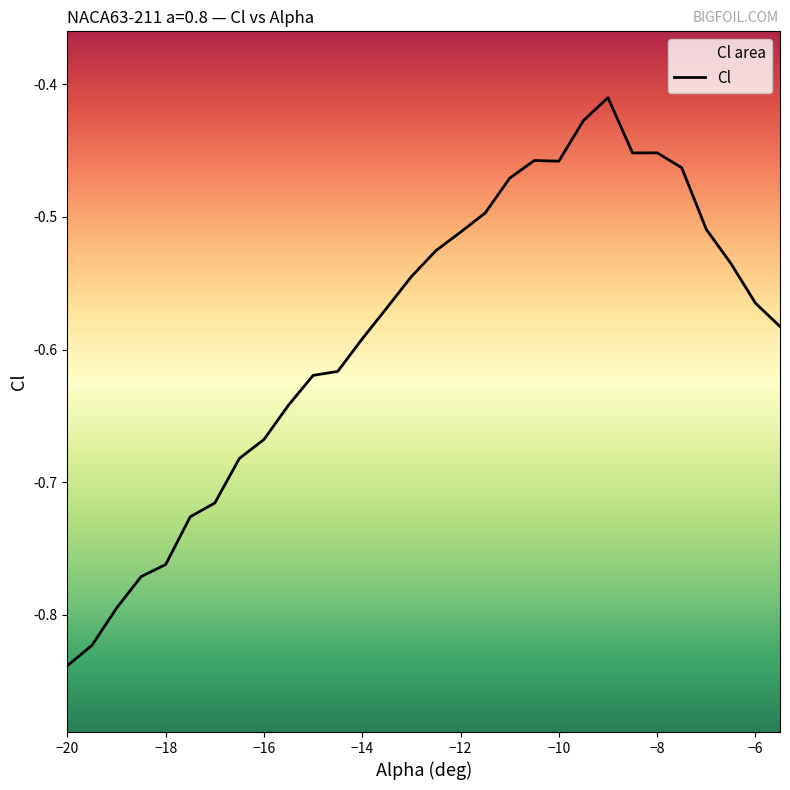

At which category does the chart reach its minimum across all series?

−20